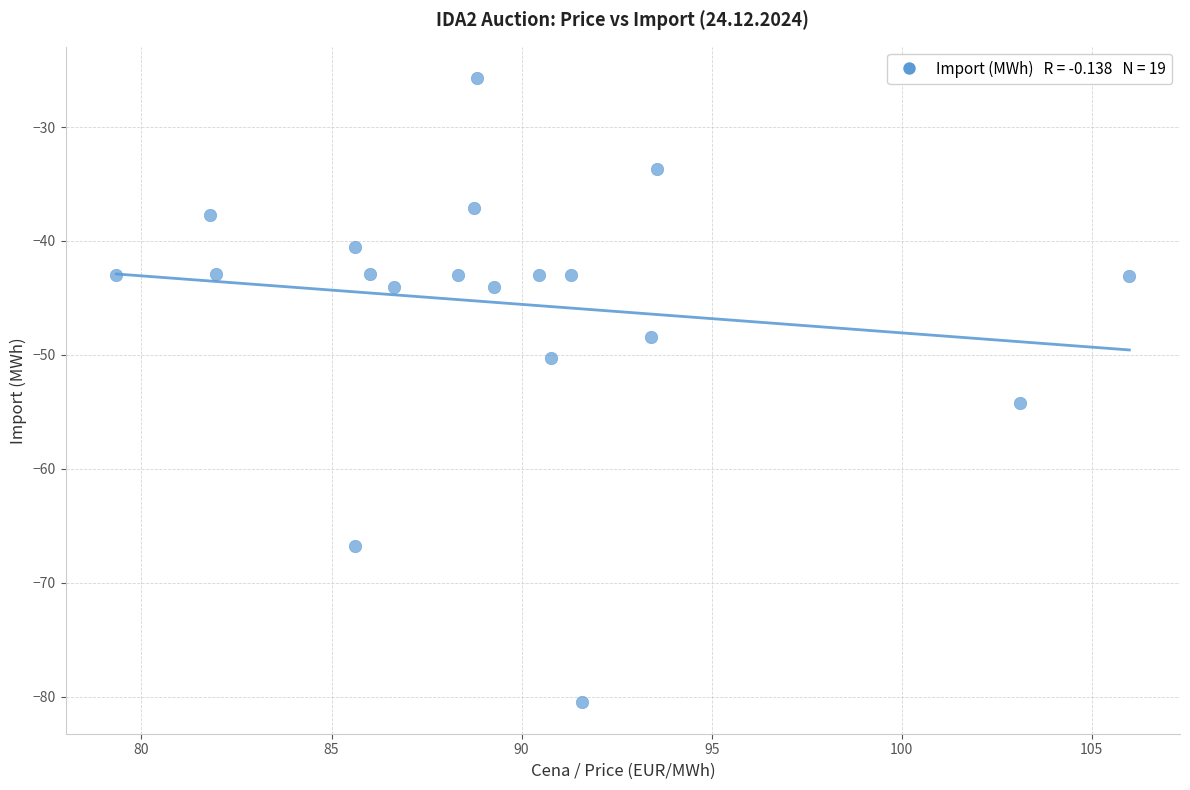

What is the range of Y values (max minus min)?

54.8